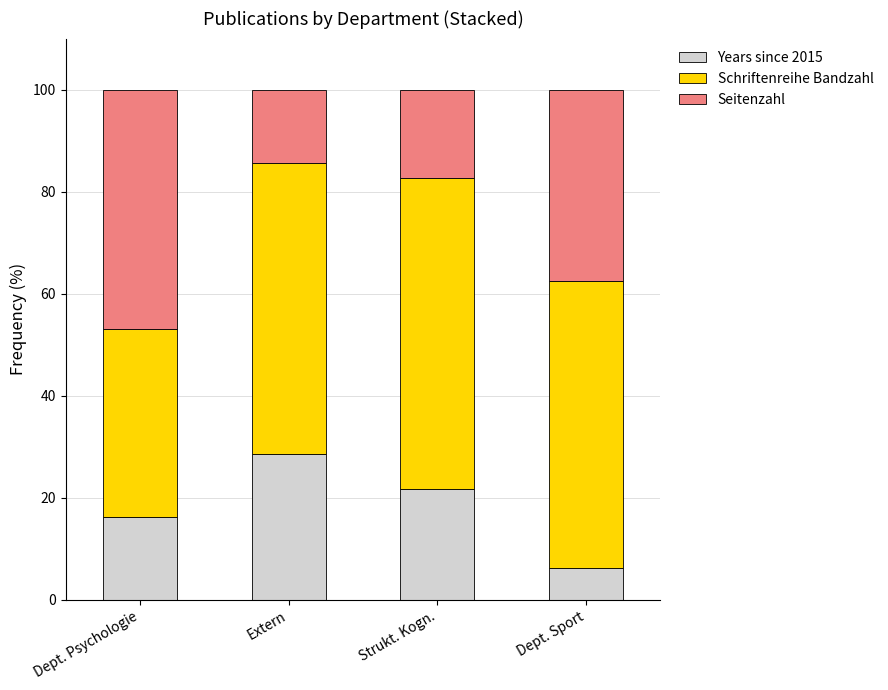

What is the highest value of the Years since 2015 series?

28.6